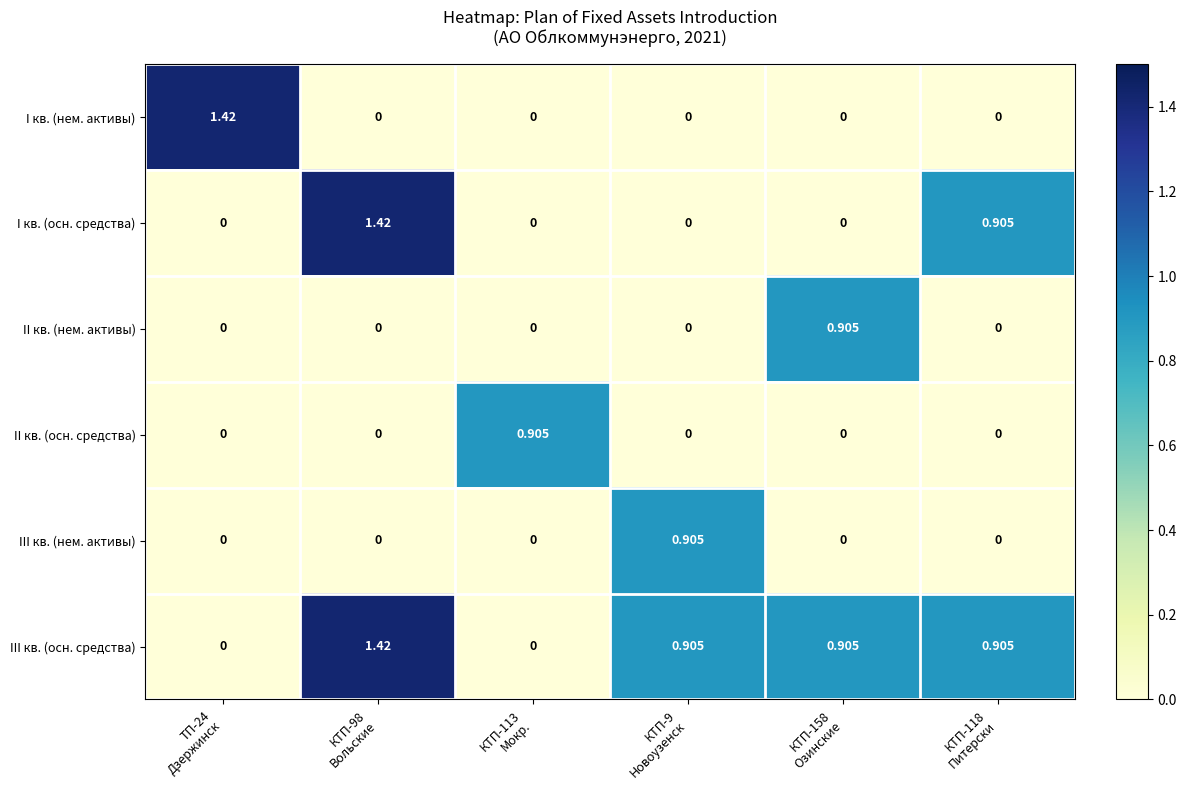

Which series has the largest total across all categories?

III кв. (осн. средства)